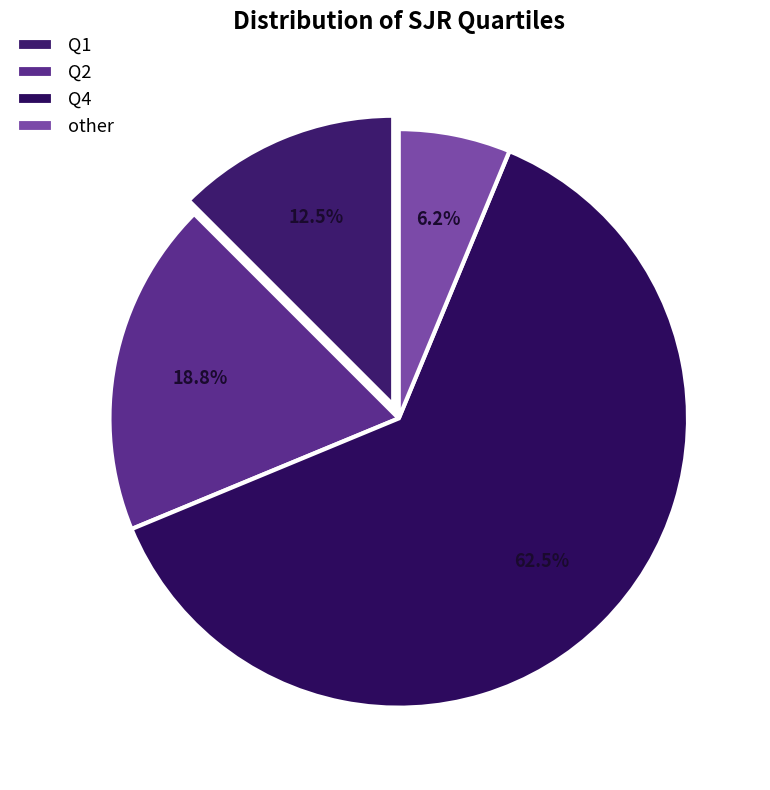

Which slice is the largest?

Q4